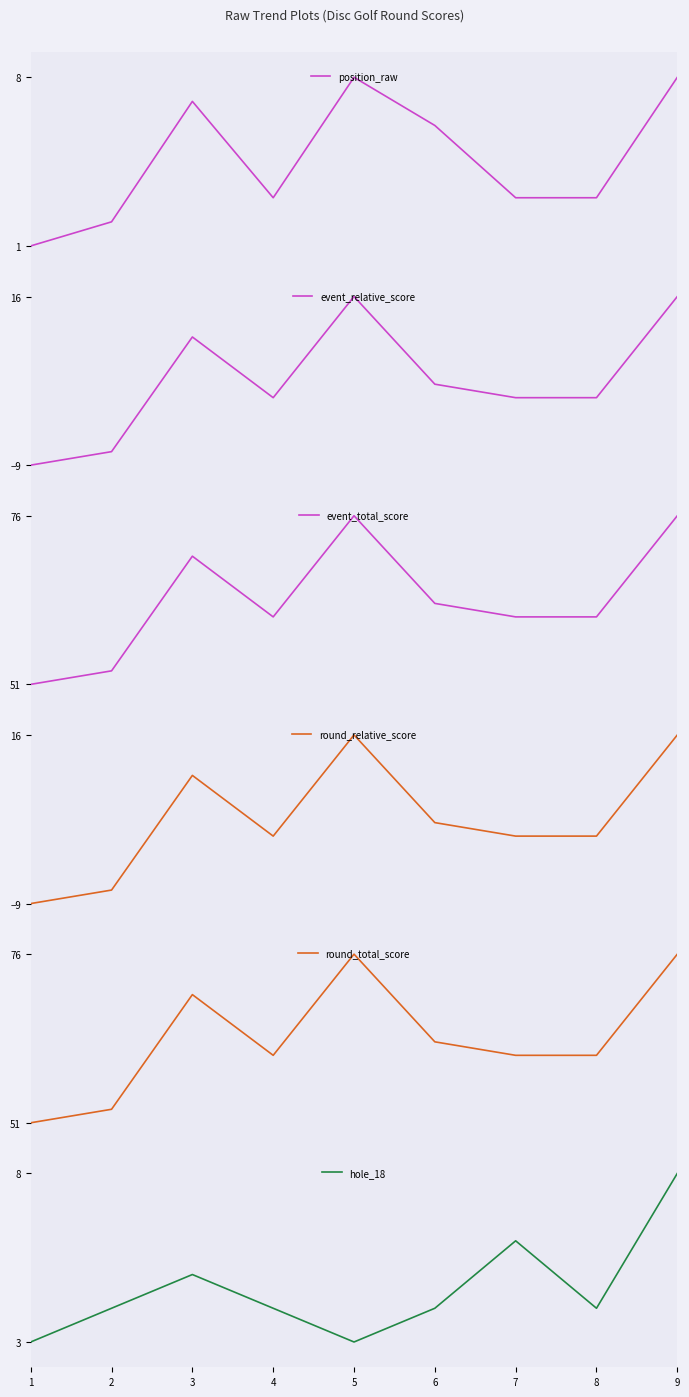

What is the value of the round_total_score point at the 3rd from the left?

70